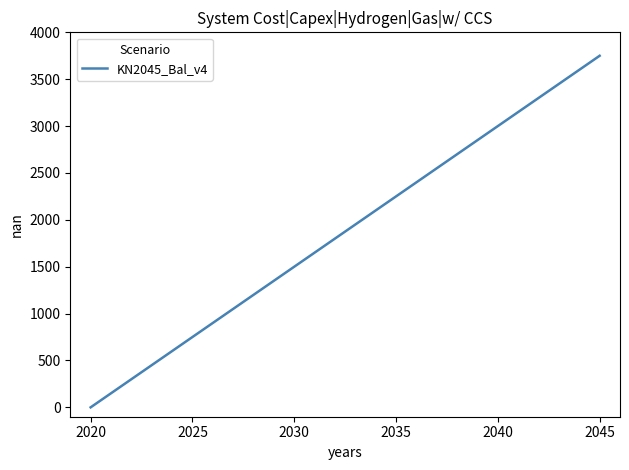

What is the greatest value displayed?

3750